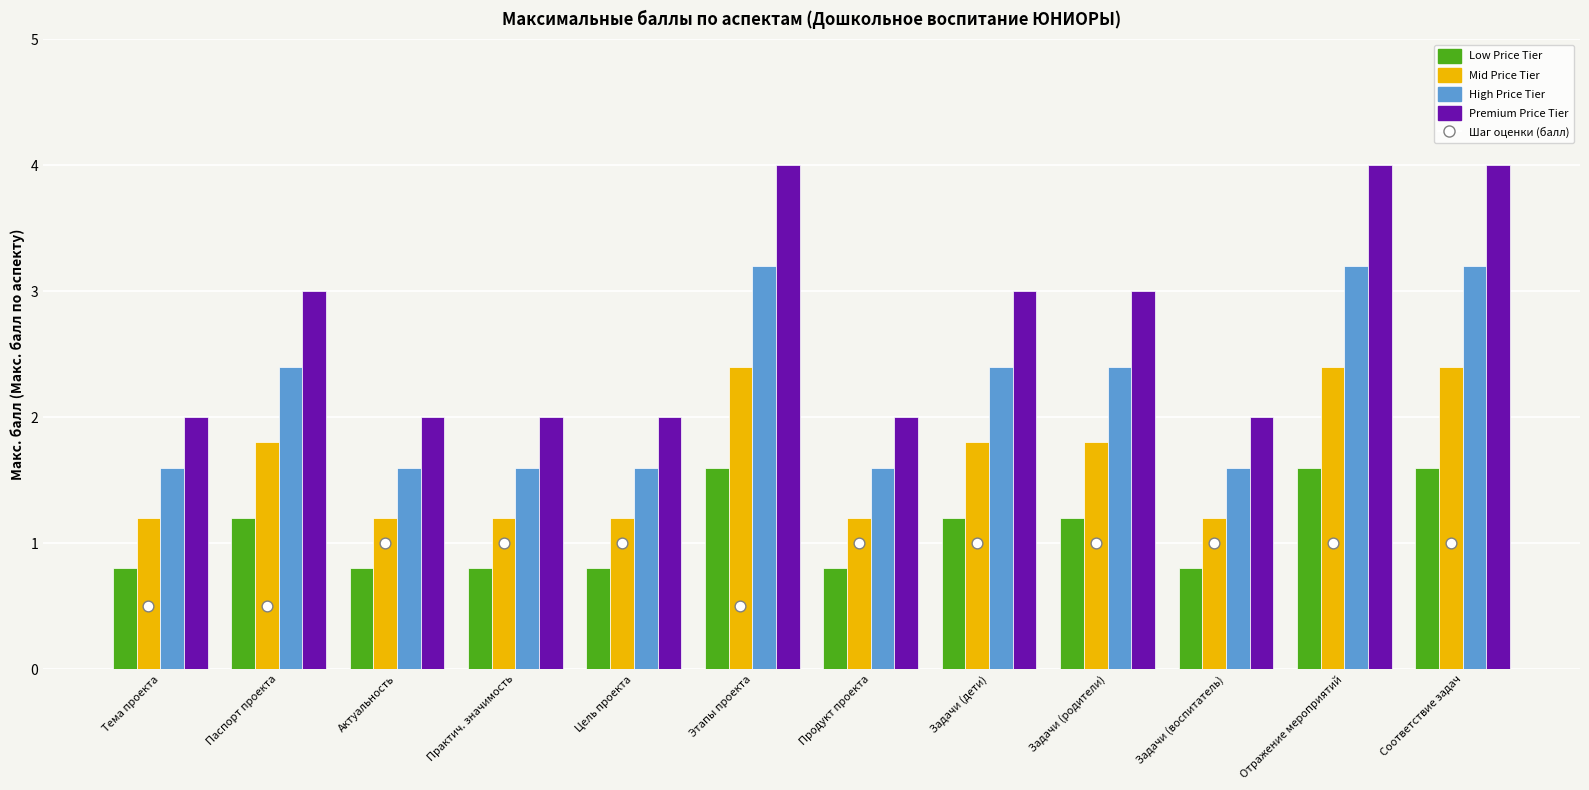

Which series contains the lowest Y value?

Шаг оценки (балл)